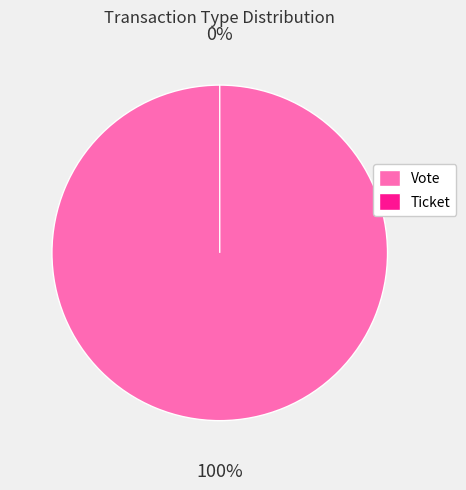

How many segments does this pie chart have?

2